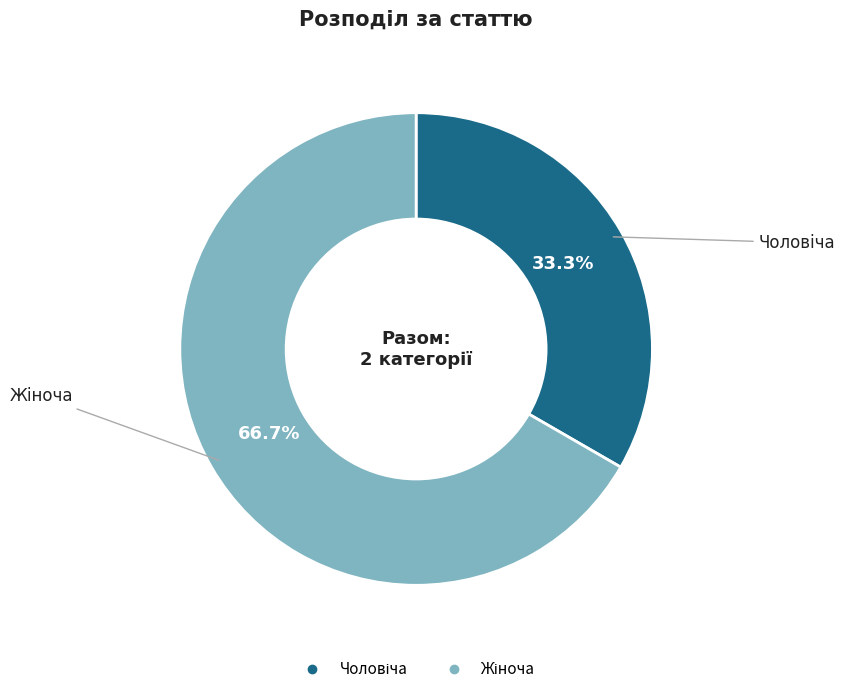

True or false: Чоловіча accounts for 48% of the total.

False